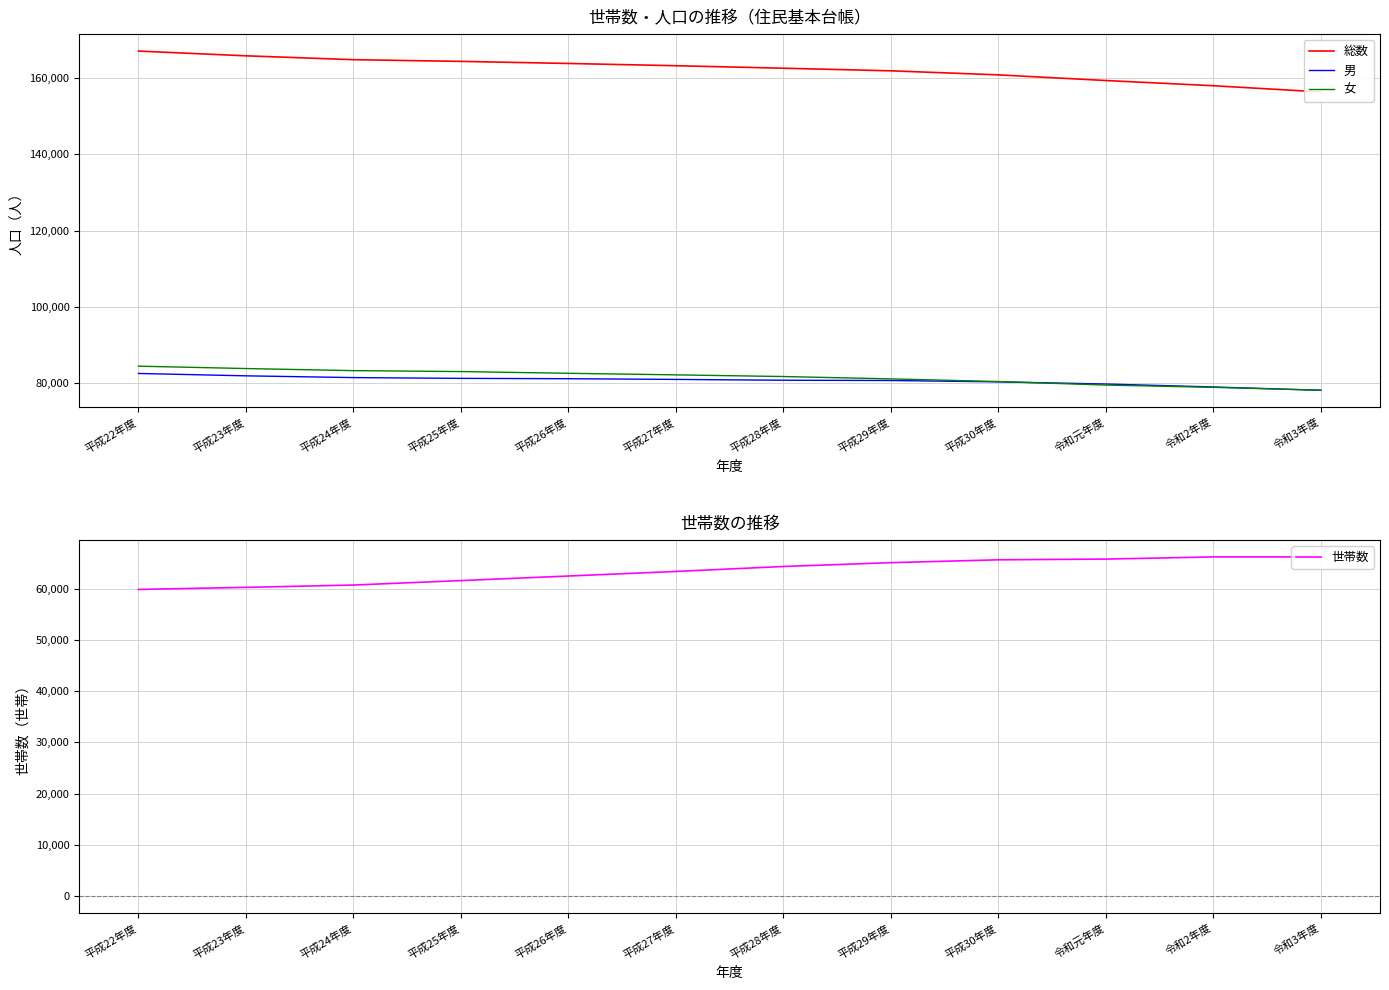

What is the maximum value for 男?

82550